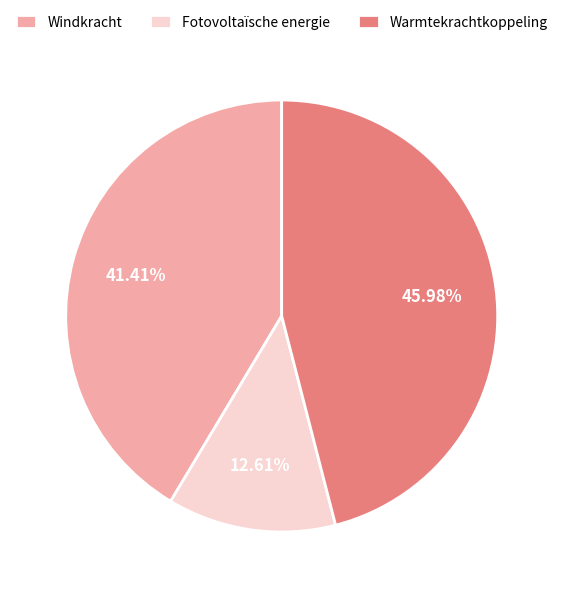

To the nearest percent, what is the difference between the largest and smallest slice percentages?

33%